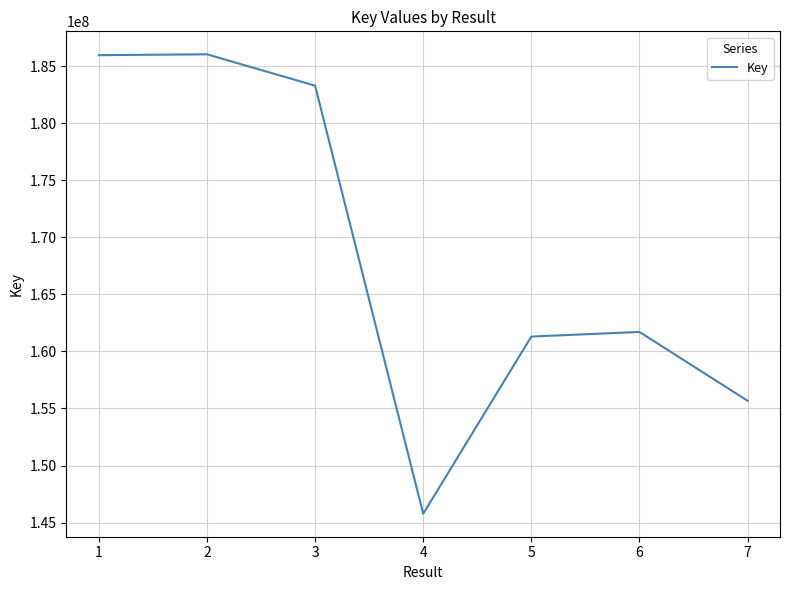

True or false: the data has more than 0 interior local peaks.

True